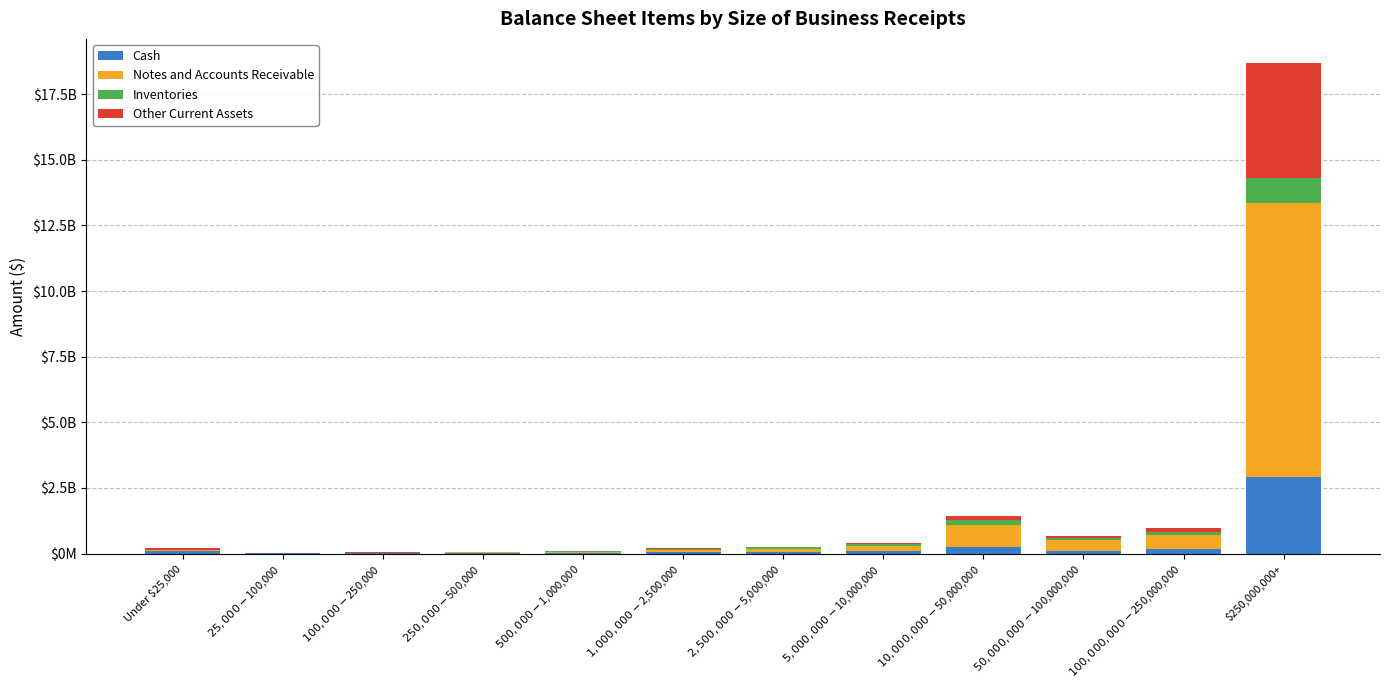

What value does the Cash series have at $2,500,000-$5,000,000?

71194736